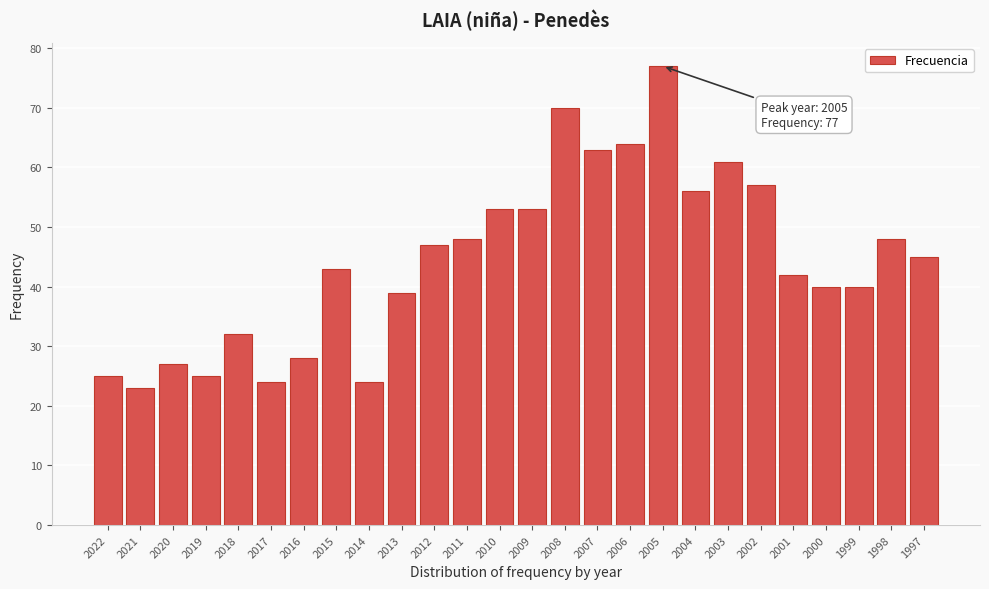

Reading right to left, transcribe all the data shown in this chart.

1997=45	1998=48	1999=40	2000=40	2001=42	2002=57	2003=61	2004=56	2005=77	2006=64	2007=63	2008=70	2009=53	2010=53	2011=48	2012=47	2013=39	2014=24	2015=43	2016=28	2017=24	2018=32	2019=25	2020=27	2021=23	2022=25